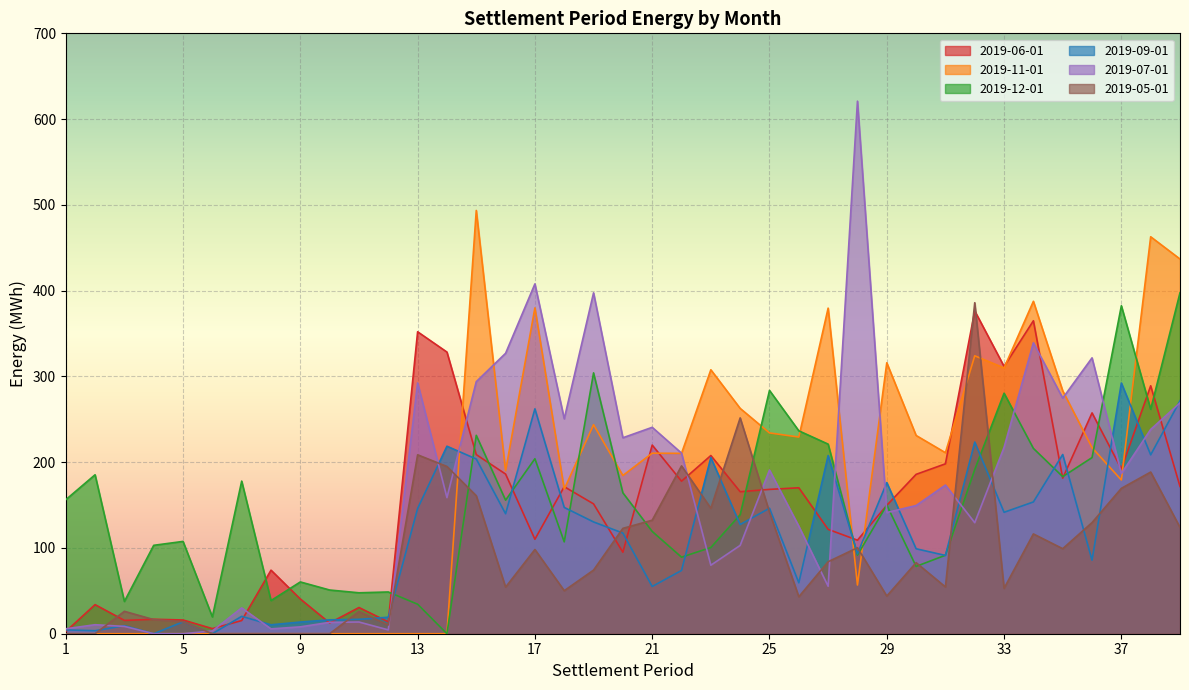

What is the average value of the 2019-06-01 series?

151.3